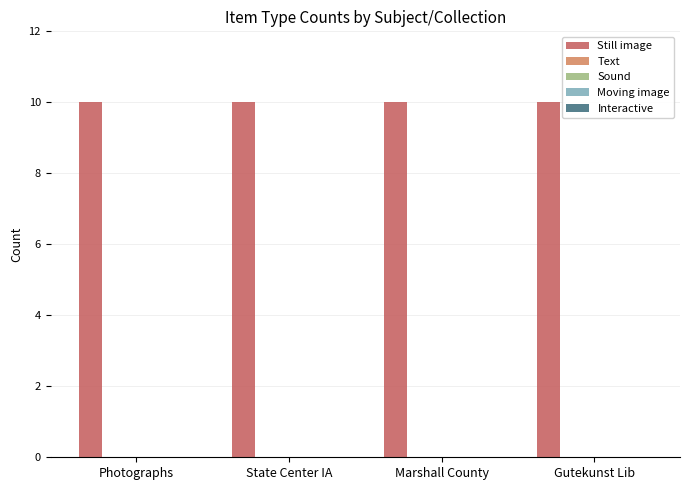

What position from the left is Marshall County?

3